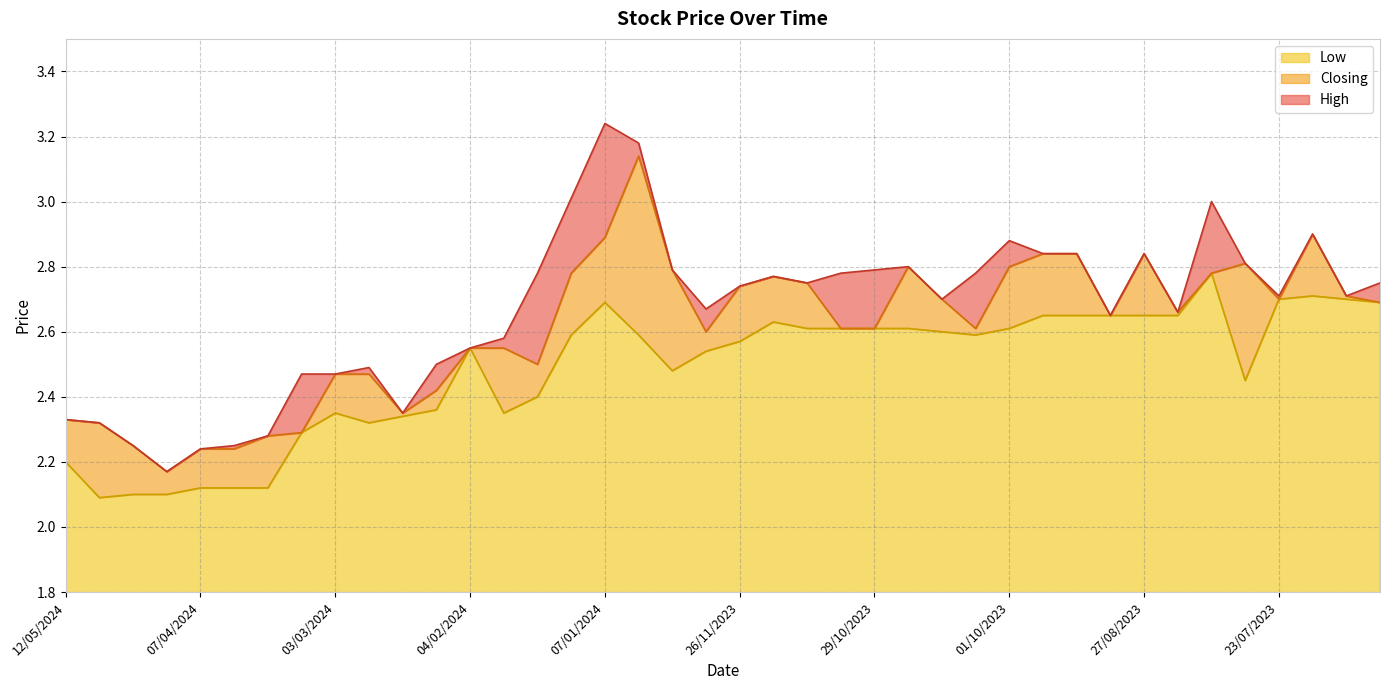

What value does the Low series have at 08/10/2023?

2.6